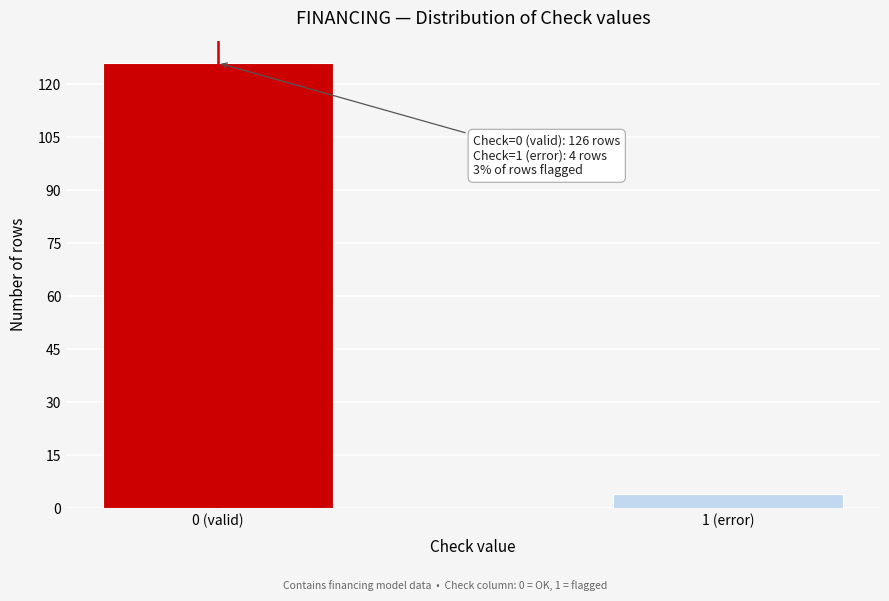

Reading left to right, list all the values displayed in this chart.

126	4